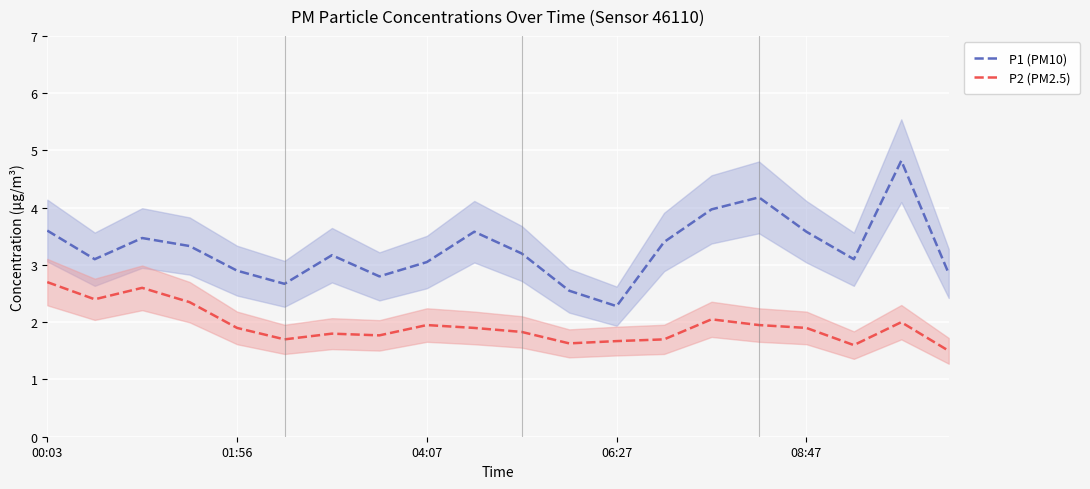

Is it true that P2 (PM2.5) equals 1.9 at 04:07?

True